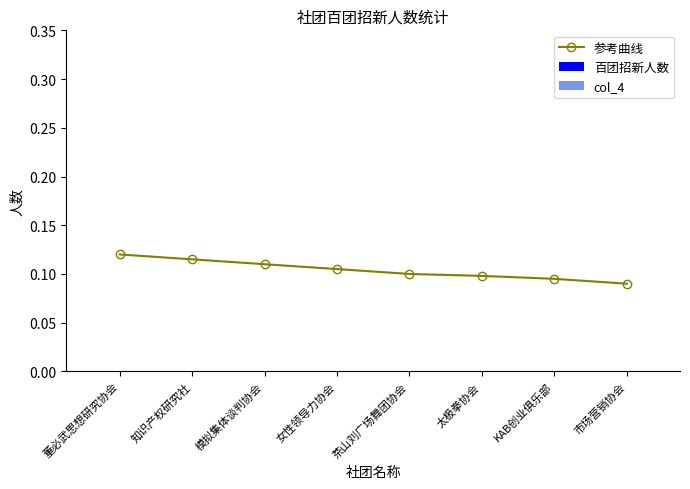

How many series are shown in this chart?

1